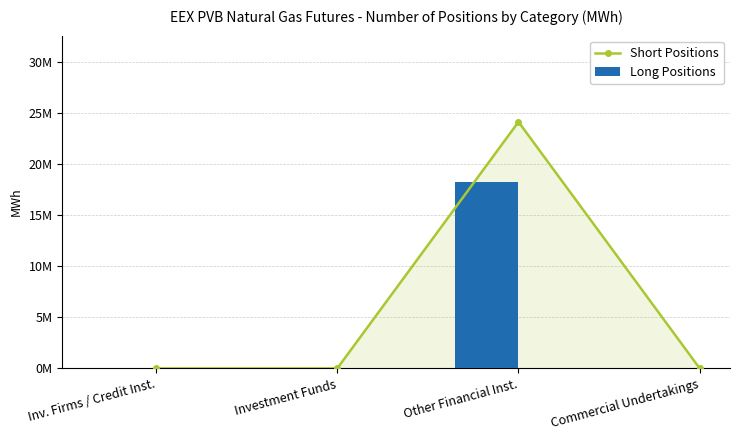

Which series changed the most between Inv. Firms / Credit Inst. and Commercial Undertakings?

Short Positions